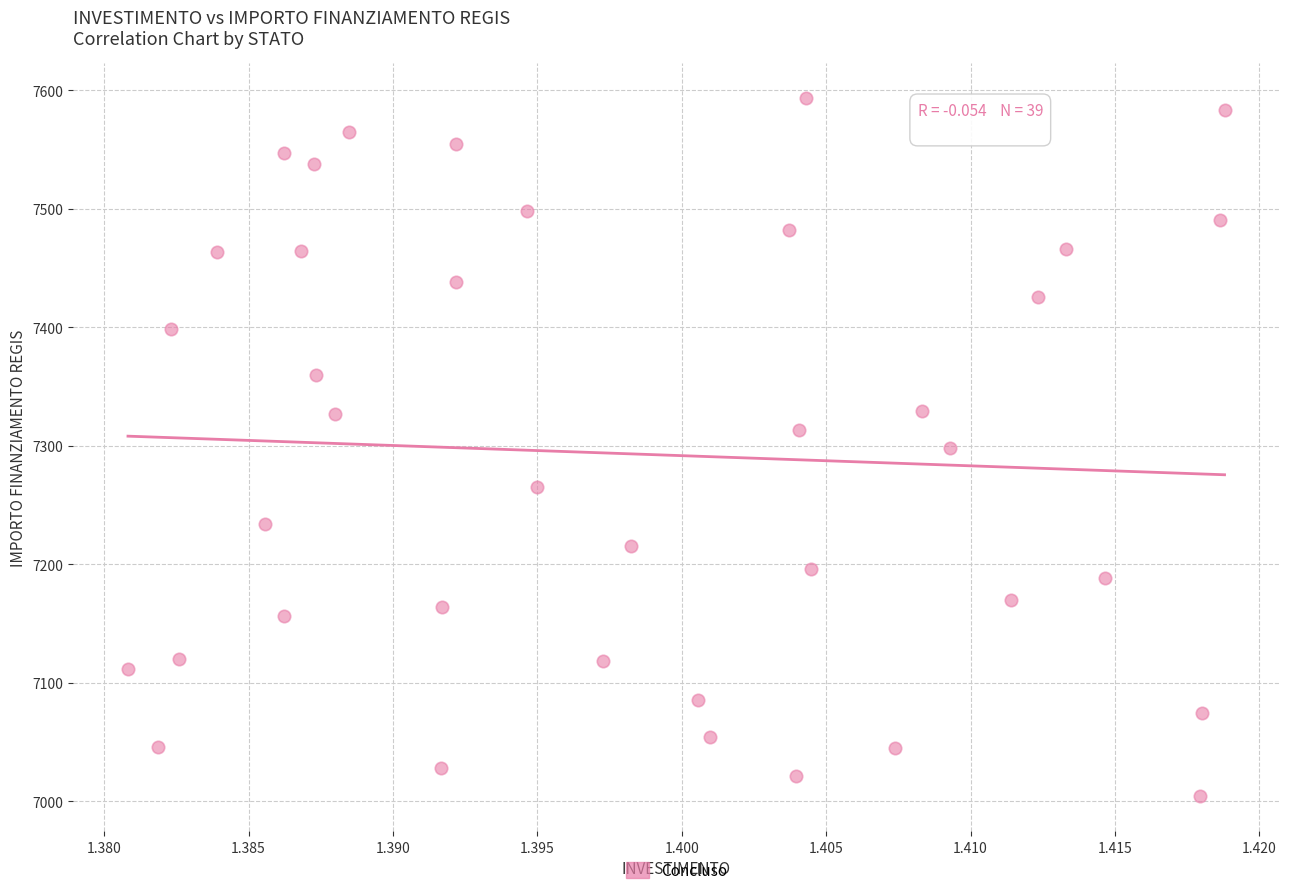

What is the range of Y values (max minus min)?

588.8